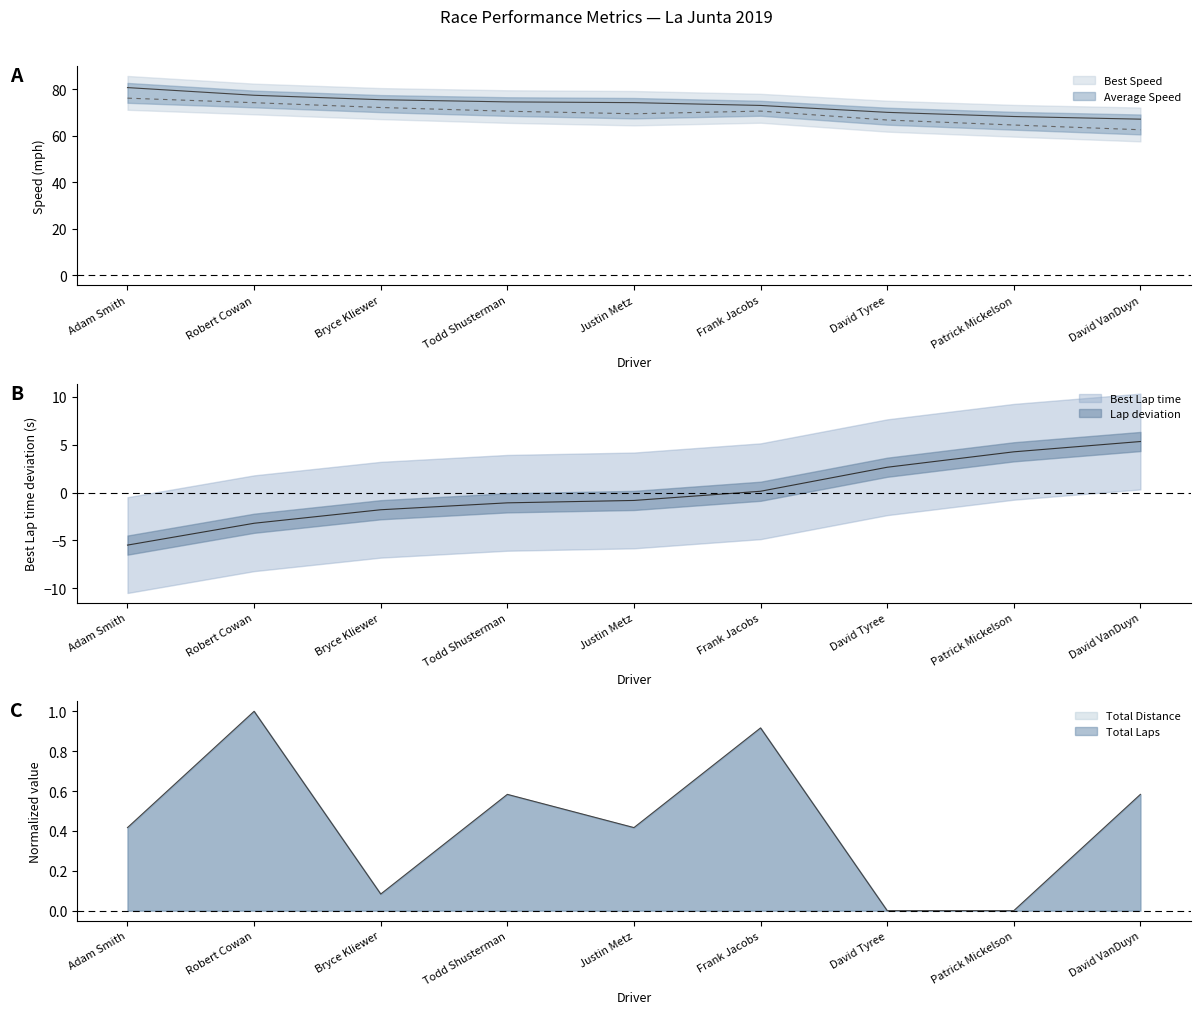

Reading left to right, list all the values displayed in this chart.

Total Laps: 0.4	1.0	0.1	0.6	0.4	0.9	0.0	0.0	0.6
Best Lap time: -5.5	-3.2	-1.8	-1.1	-0.8	0.1	2.6	4.3	5.3
Best Speed: 80.8	77.5	75.5	74.6	74.3	73.1	70.1	68.3	67.2
Average Speed: 76.2	74.3	72.2	70.6	69.5	70.6	66.8	64.7	62.6